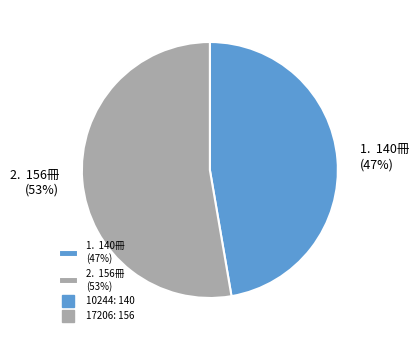

To the nearest percent, what is the average slice percentage?

50%